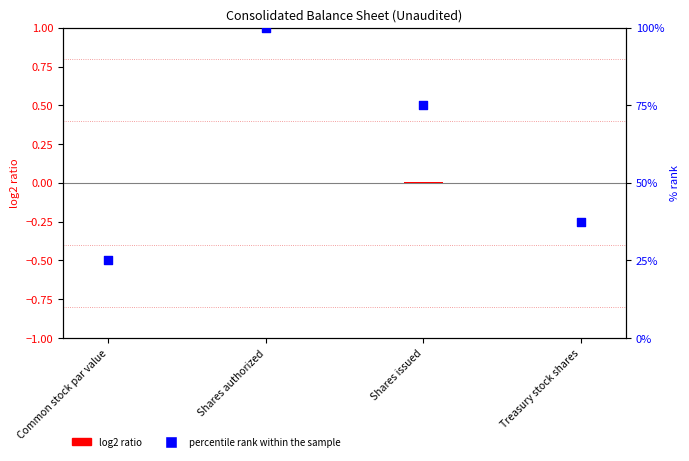

Is the value of log2 ratio at Shares authorized greater than the value of percentile rank within the sample at Treasury stock shares?

No